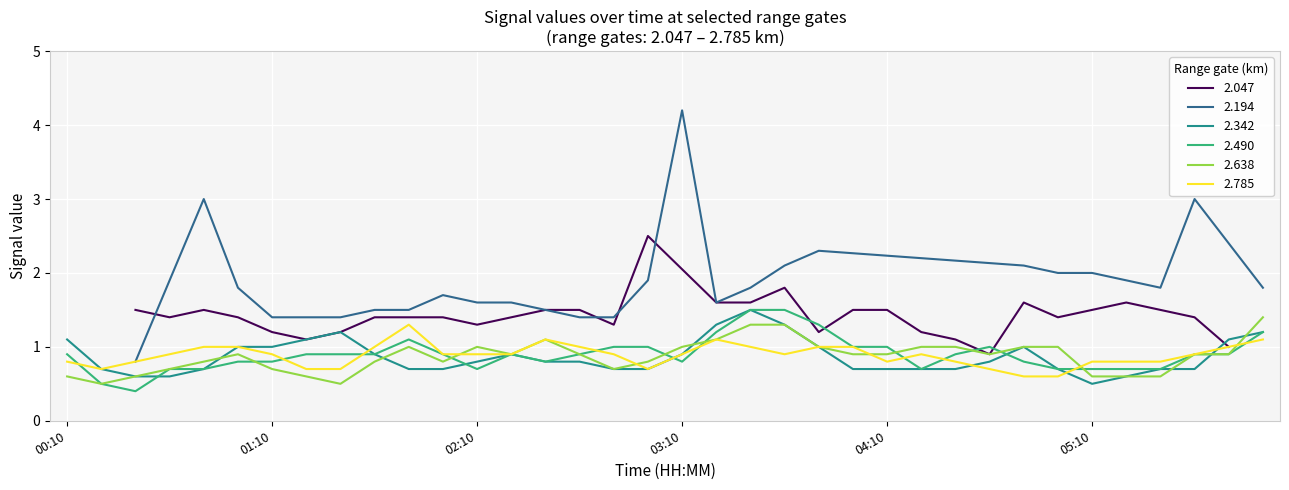

What is the highest value of the 2.638 series?

1.4